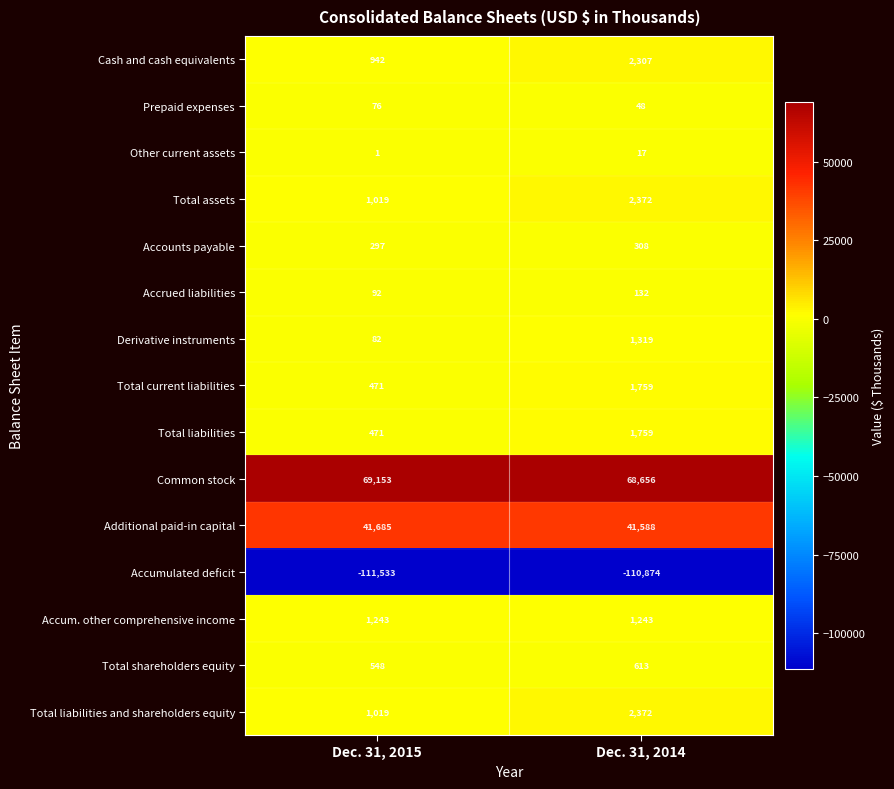

What is the sum of all Total assets values?

3391